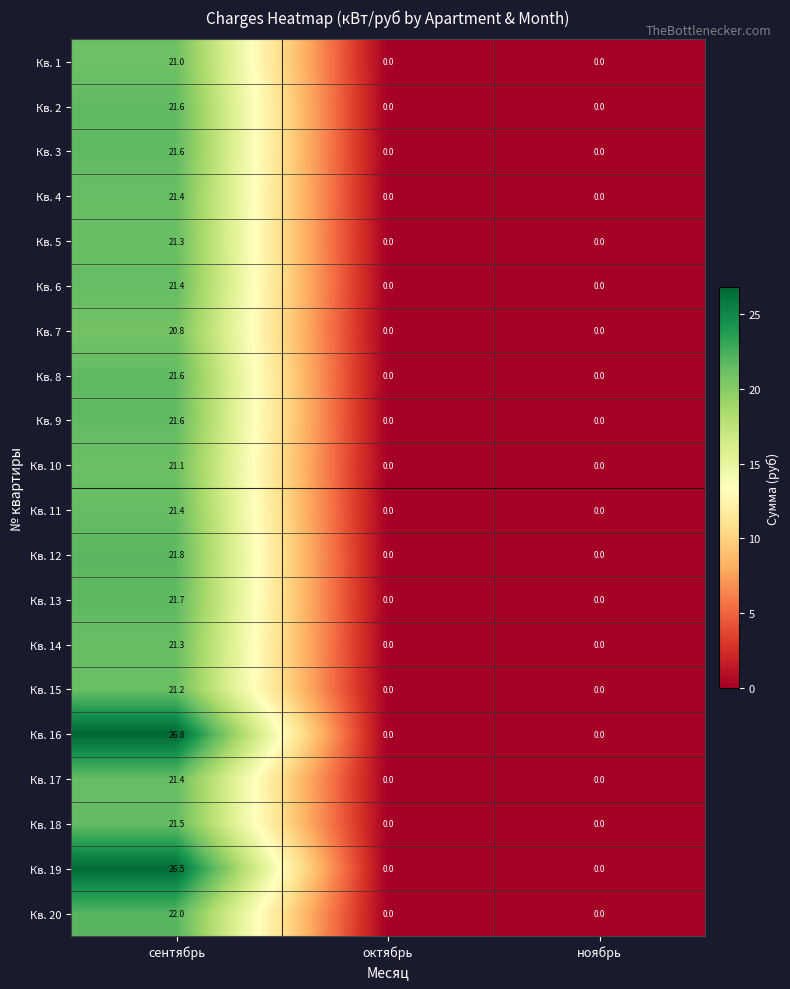

At which label does Кв. 6 reach its peak?

сентябрь